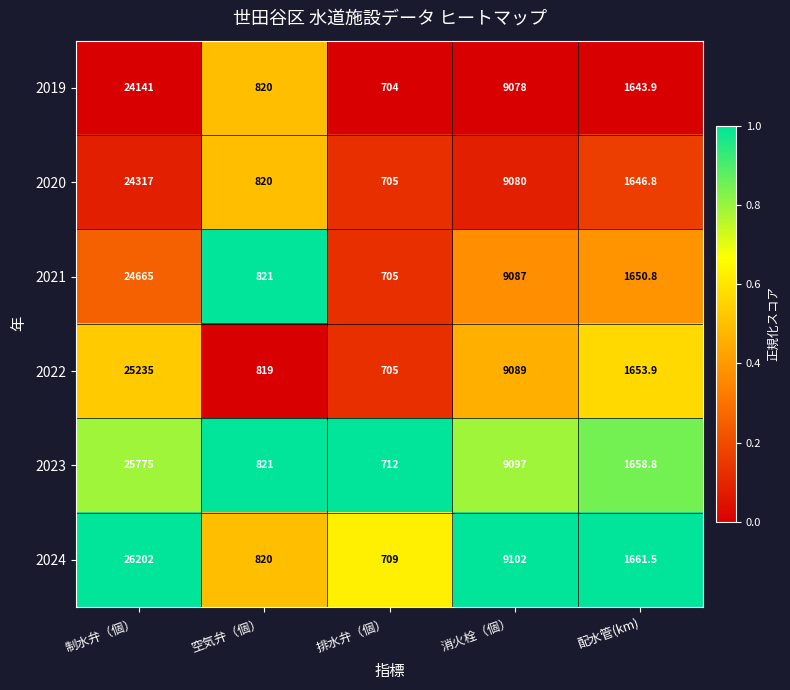

Reading left to right, list all the values displayed in this chart.

2019: 24141.0	820.0	704.0	9078.0	1643.9
2020: 24317.0	820.0	705.0	9080.0	1646.8
2021: 24665.0	821.0	705.0	9087.0	1650.8
2022: 25235.0	819.0	705.0	9089.0	1653.9
2023: 25775.0	821.0	712.0	9097.0	1658.8
2024: 26202.0	820.0	709.0	9102.0	1661.5